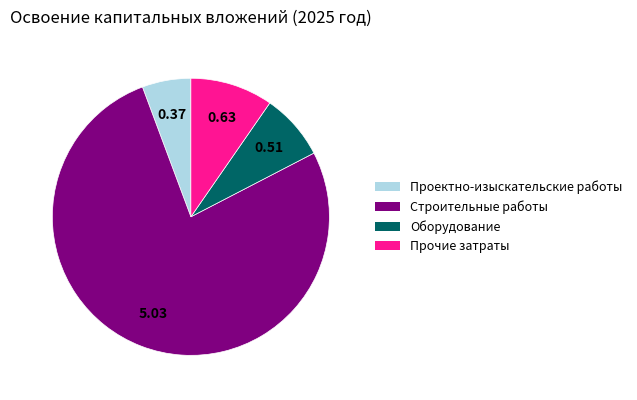

Which slice is the smallest?

Проектно-изыскательские работы